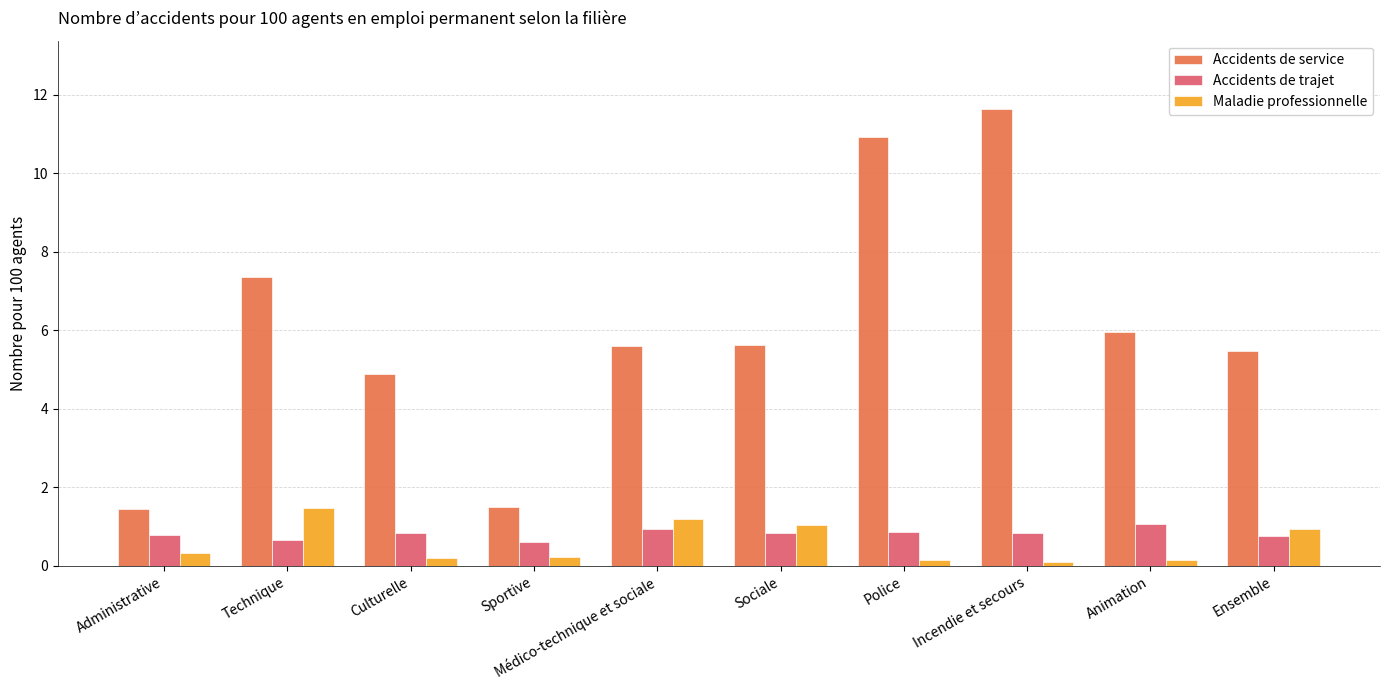

Which category has the highest value across all series?

Incendie et secours